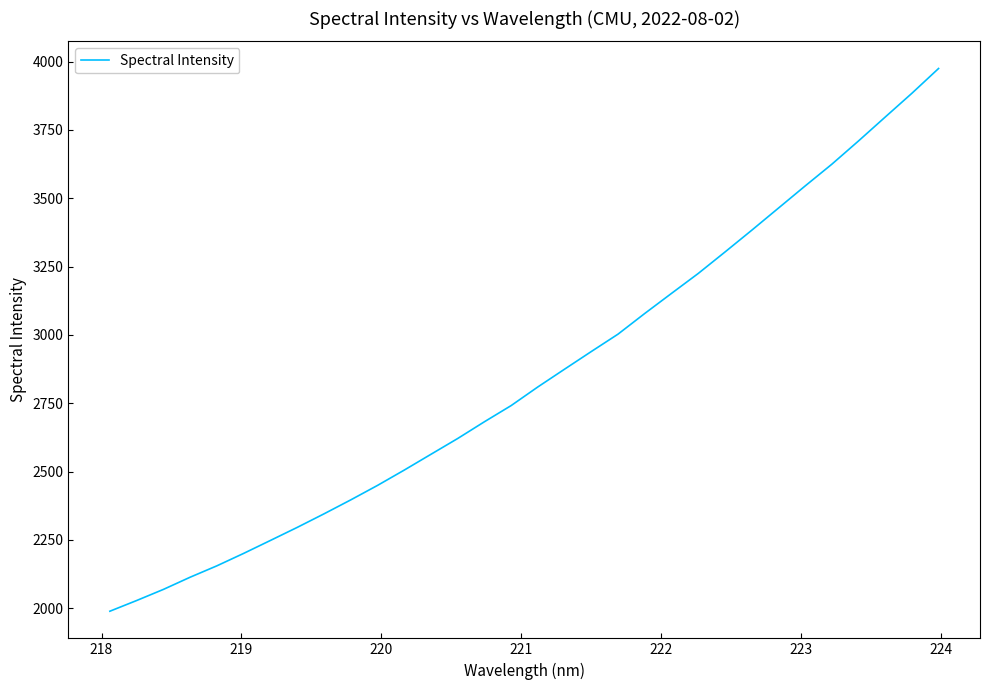

Is this an area chart (filled region under the line)?

No